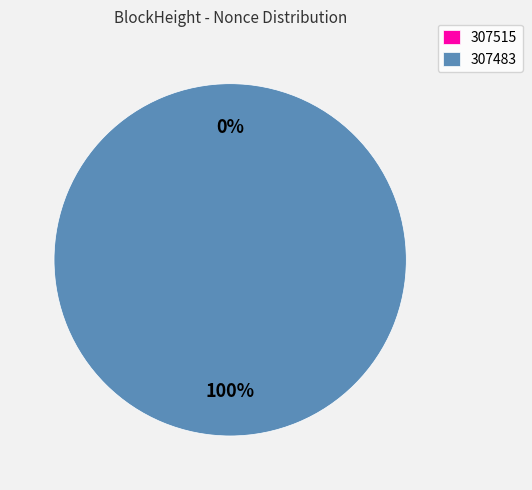

Which category accounts for the majority?

307483